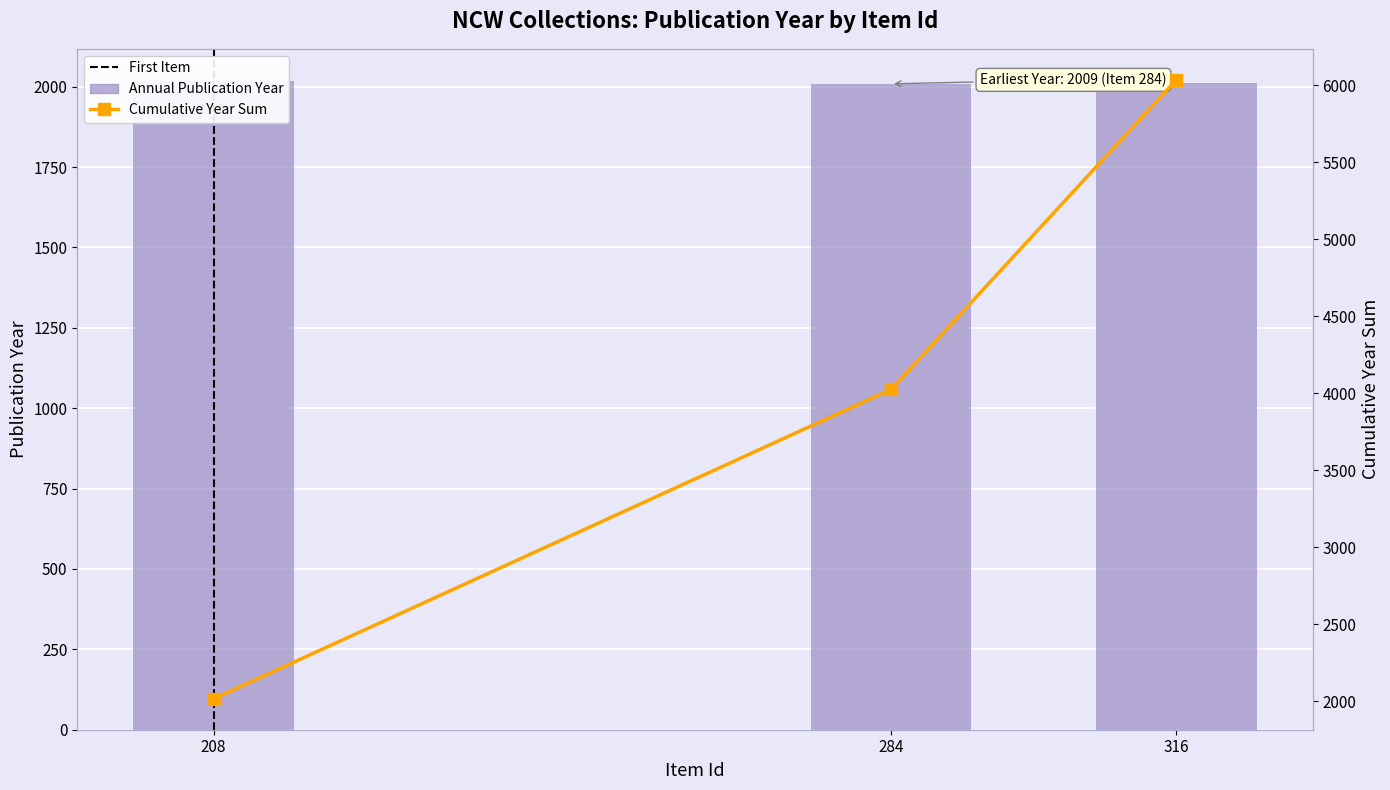

How many bars are there in total?

3